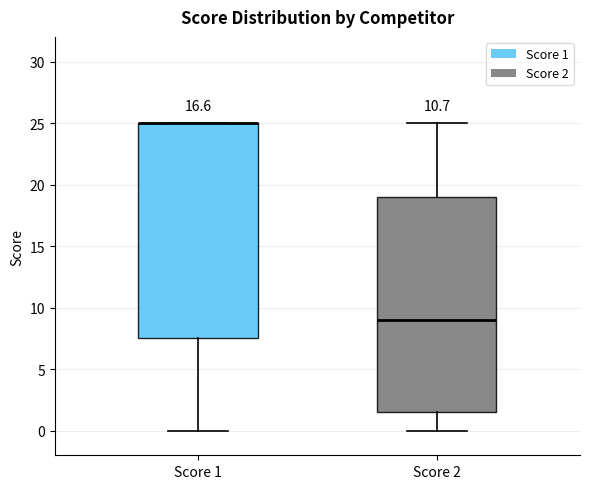

Reading left to right, transcribe this box plot: for each box, give where its median line is, the range the box spans, and where its two whiskers end, as read against the y-axis. The values are not printed on the chart, so give them approximately, as read against the axis.

Score 1: median 25.0 (drawn on the box's upper edge), box 7.5 to 25.0, whiskers 0.0 to 25.0
Score 2: median 9.0, box 1.5 to 19.0, whiskers 0.0 to 25.0